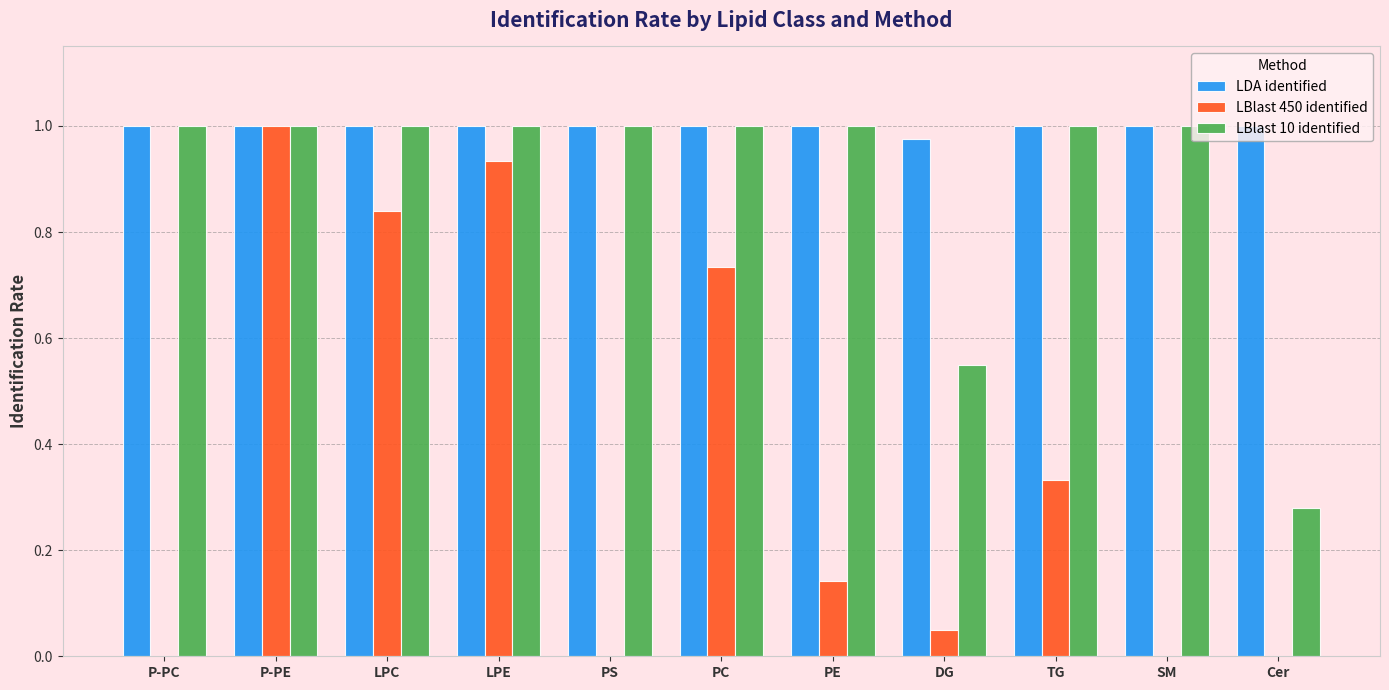

True or false: LBlast 450 identified has a value of -0.6 at PS.

False